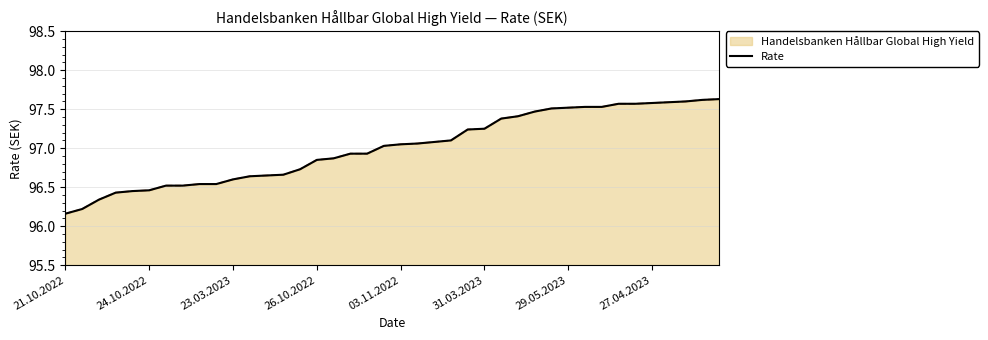

List the labels in order of value, smallest first.

21.10.2022, 24.10.2022, 23.03.2023, 26.10.2022, 03.11.2022, 31.03.2023, 29.05.2023, 27.04.2023, 8, 9, 10, 11, 12, 13, 14, 15, 16, 17, 18, 19, 20, 21, 22, 23, 24, 25, 26, 27, 28, 29, 30, 31, 32, 33, 34, 35, 36, 37, 38, 39